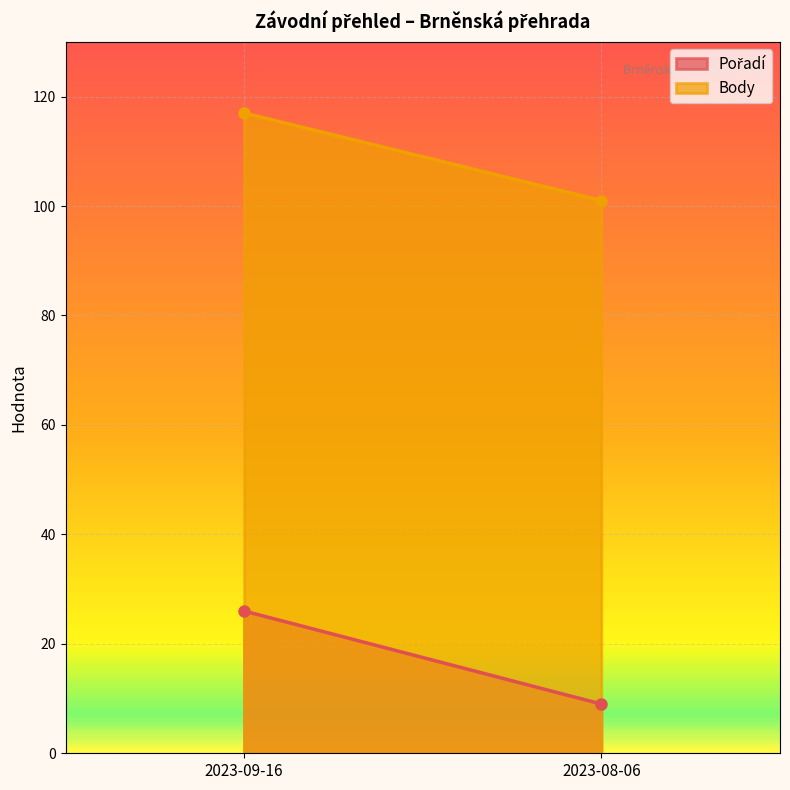

How many data points in Body are less than 117?

1